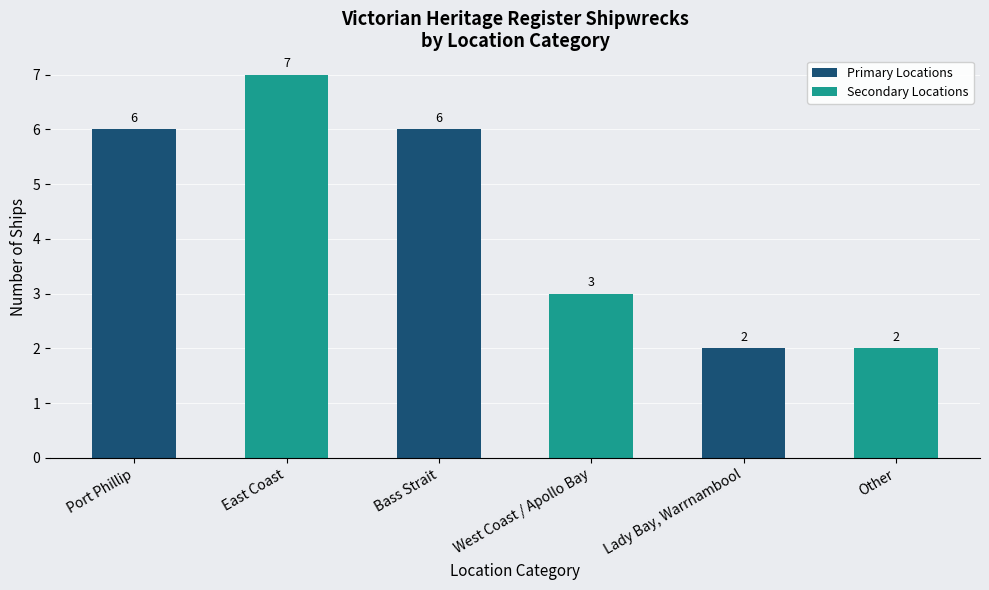

How many values are between 2 and 6?

5